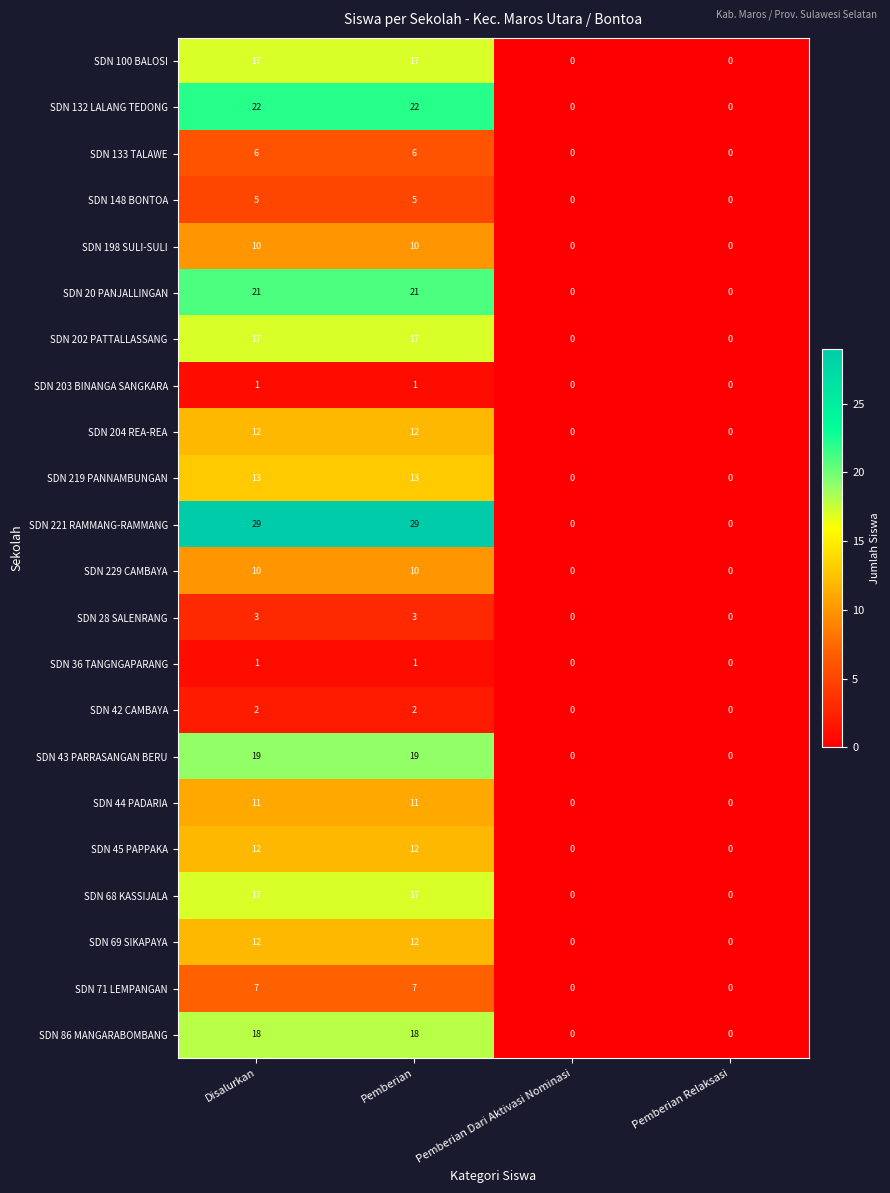

How many SDN 20 PANJALLINGAN values are between 0 and 21?

4